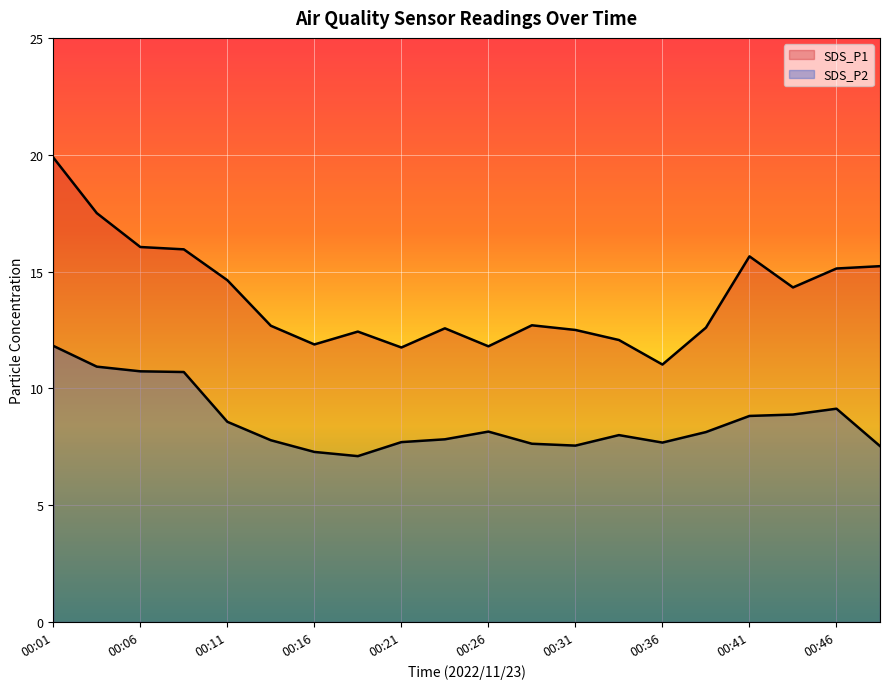

What is the difference between the second highest and minimum values in the SDS_P2 series?

3.8